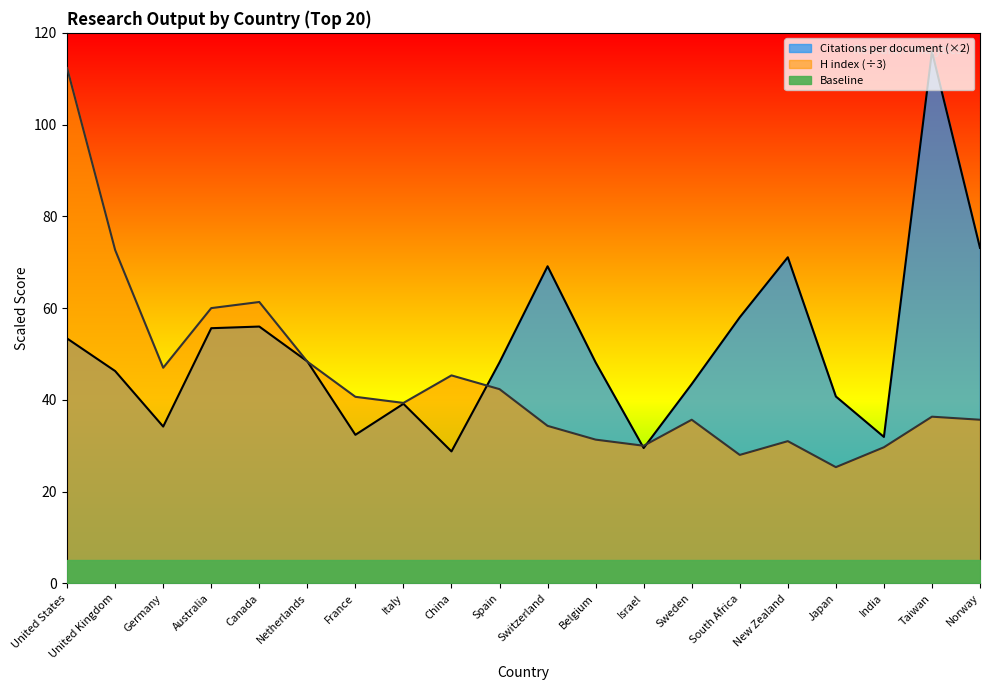

At which label does H index reach its peak?

United States